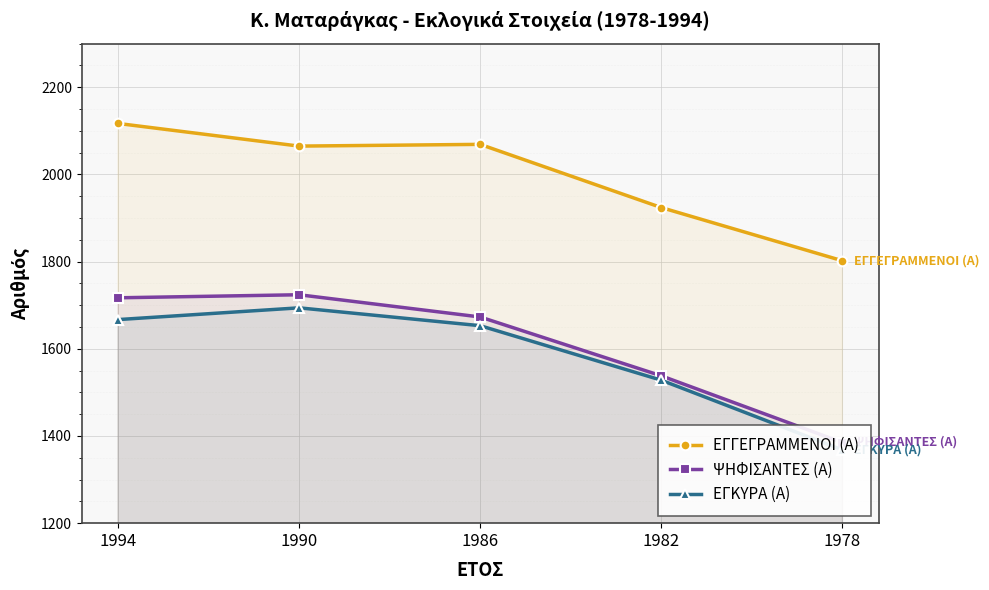

Between 1986 and 1978, which is larger?

1986